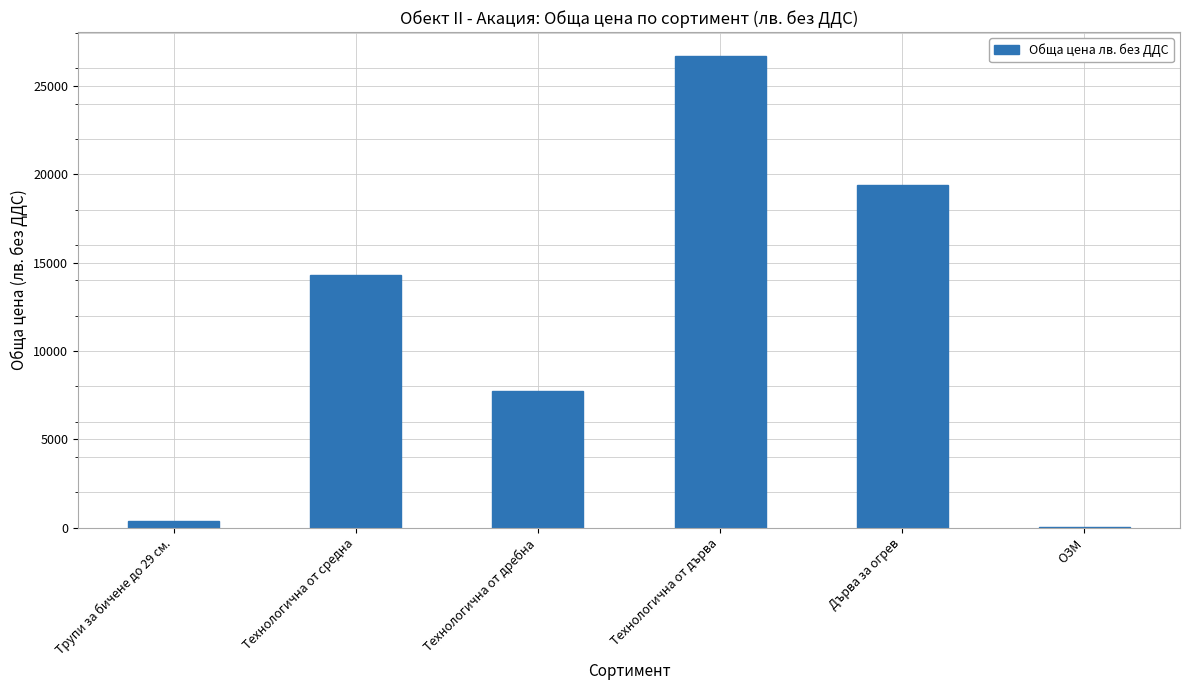

Reading left to right, transcribe all the data shown in this chart.

360	14280	7752	26712	19368	36